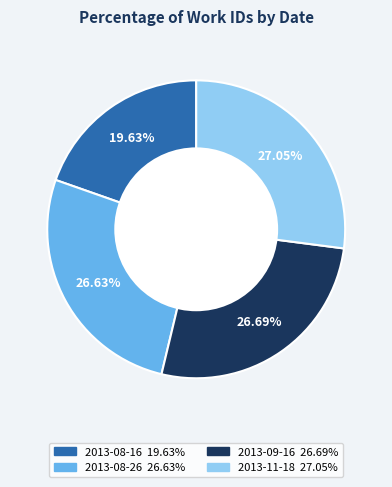

Does any single category account for the majority?

No